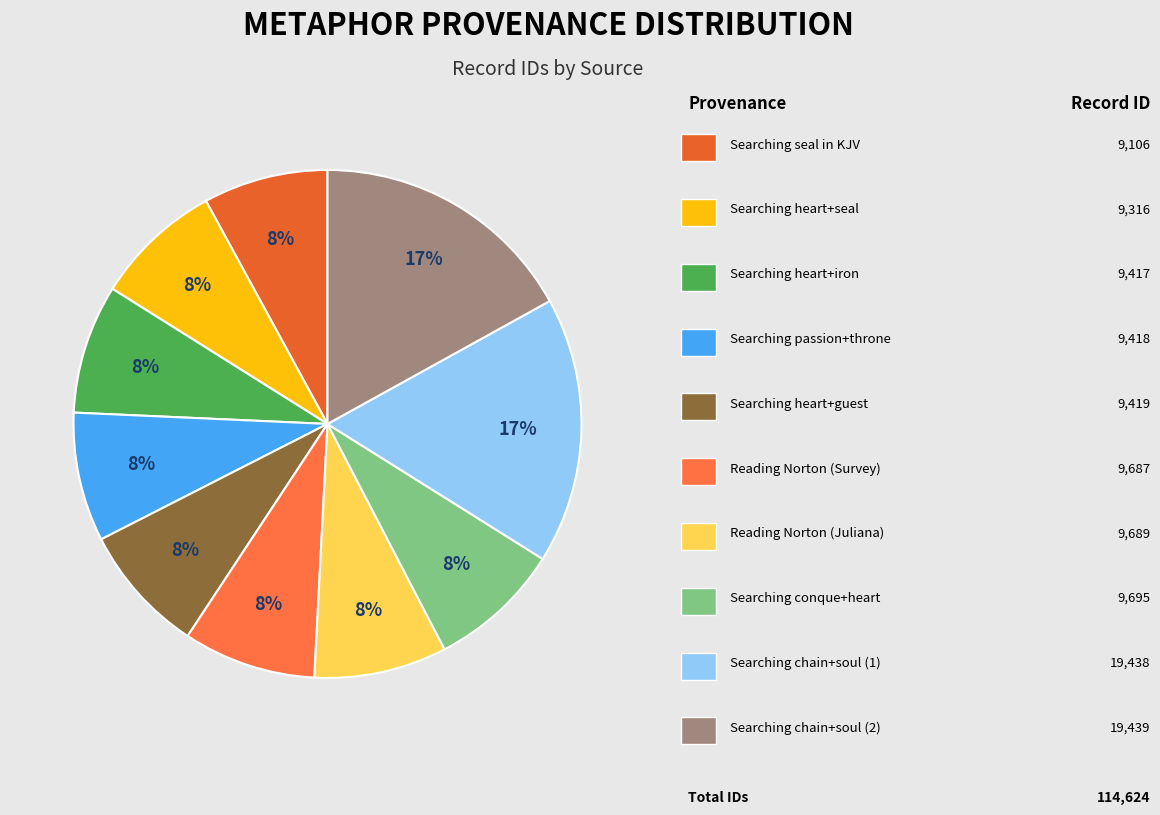

How many segments does this pie chart have?

10